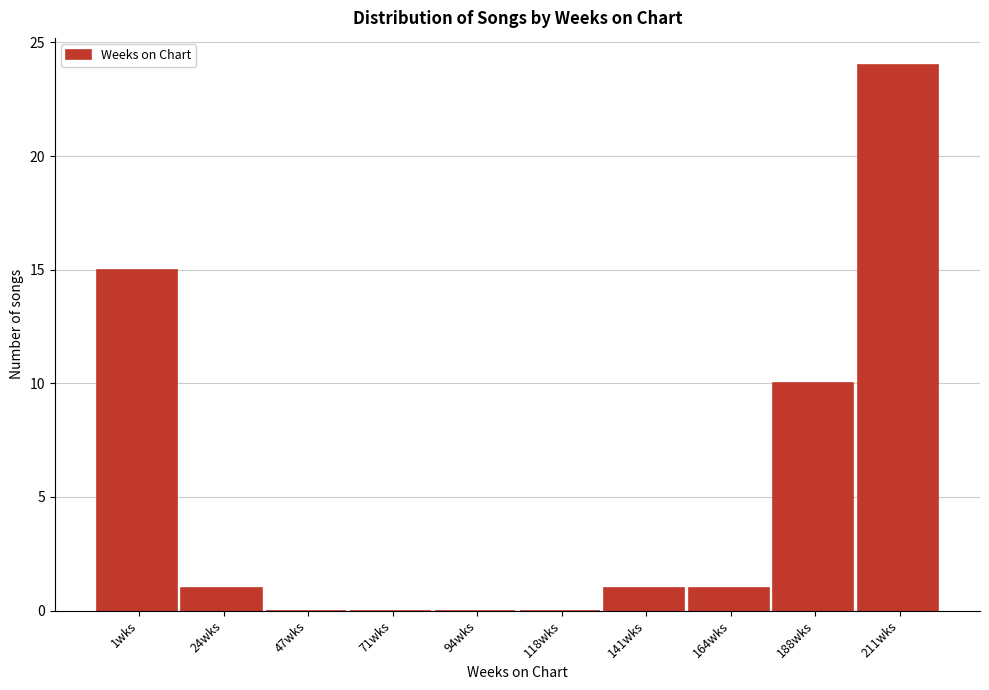

Reading left to right, list all the values displayed in this chart.

1wks=15	24wks=1	47wks=0	71wks=0	94wks=0	118wks=0	141wks=1	164wks=1	188wks=10	211wks=24